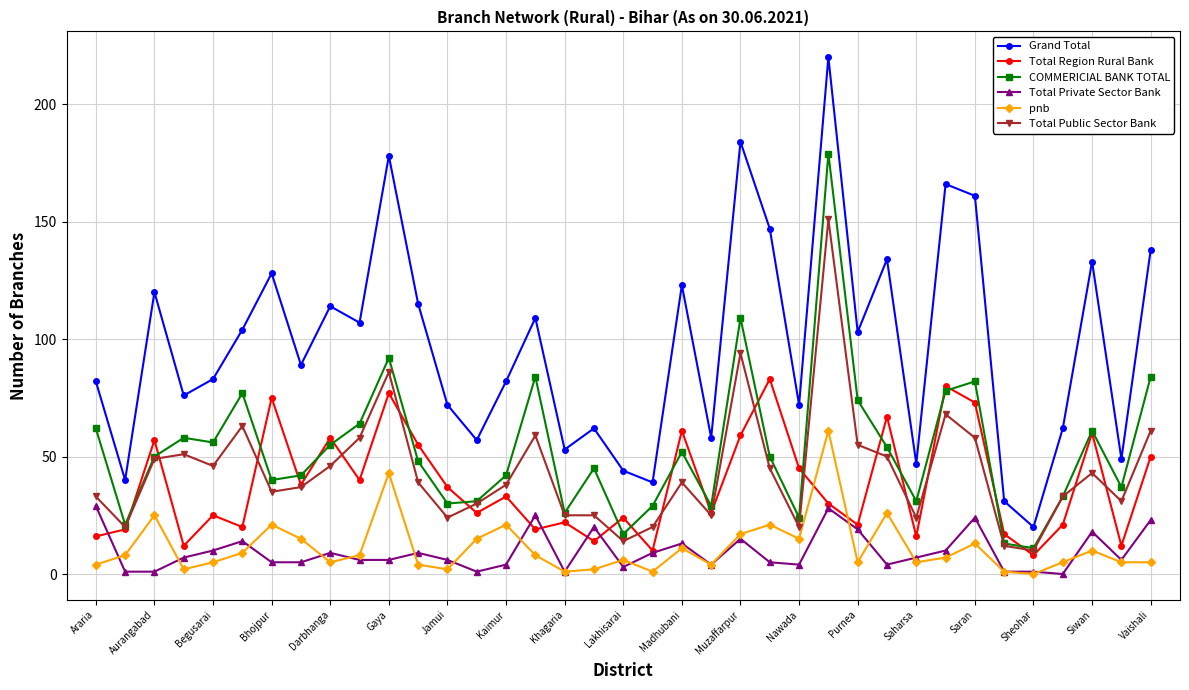

What is the difference between the second highest and minimum values in the Total Public Sector Bank series?

84